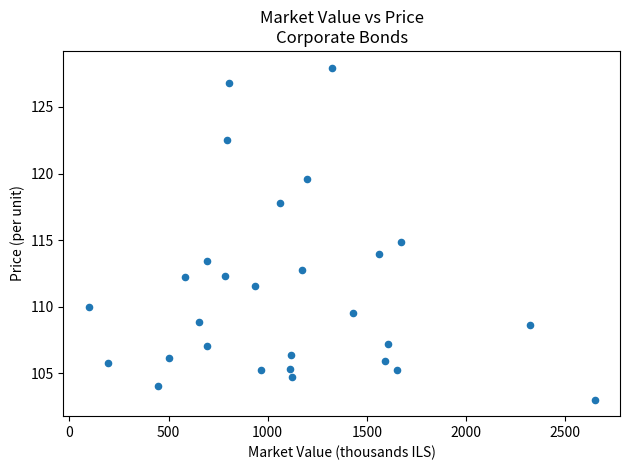

What is the range of Y values (max minus min)?

24.9